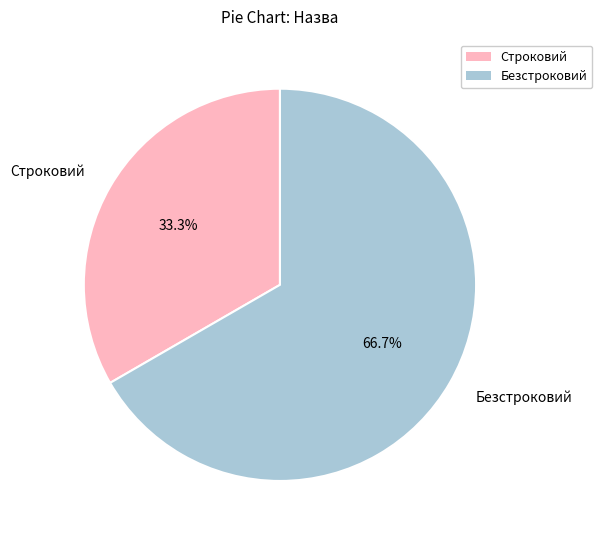

To the nearest percent, what percentage of the pie is Строковий?

33%